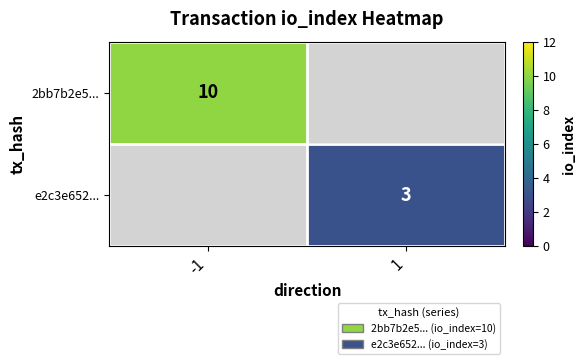

The 2bb7b2e5... series shows 16 at -1. True or false?

False